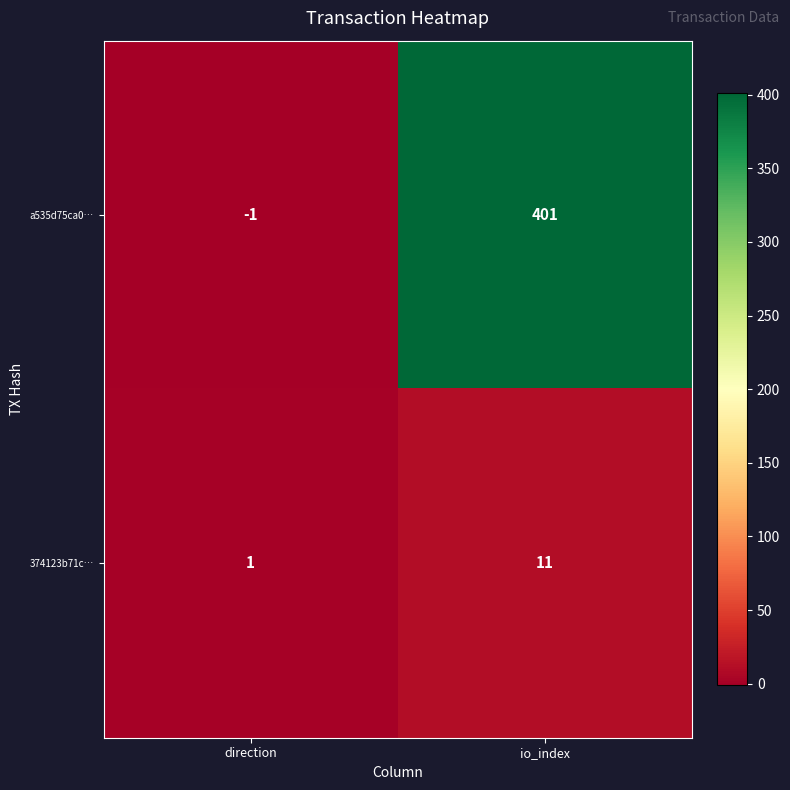

At which category does the chart reach its peak across all series?

io_index